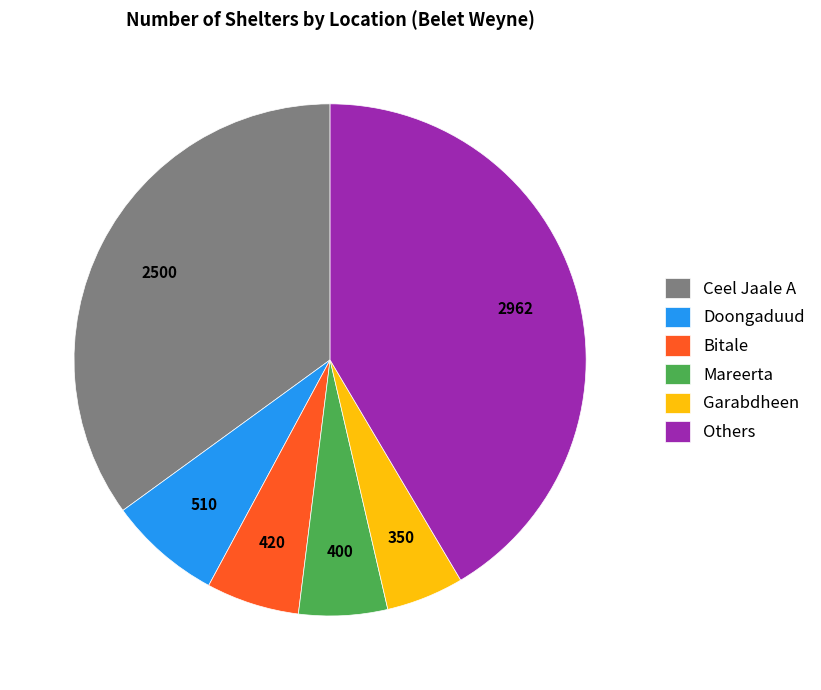

Count the number of slices in the pie.

6